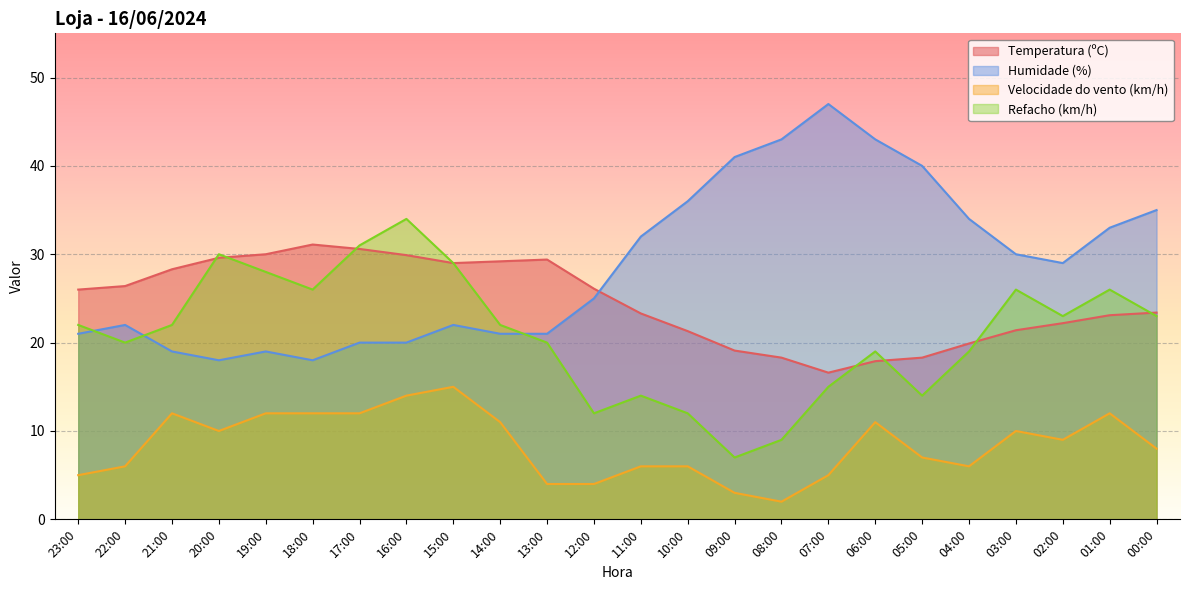

Between 23:00 and 20:00, which series saw the biggest shift?

Refacho (km/h)